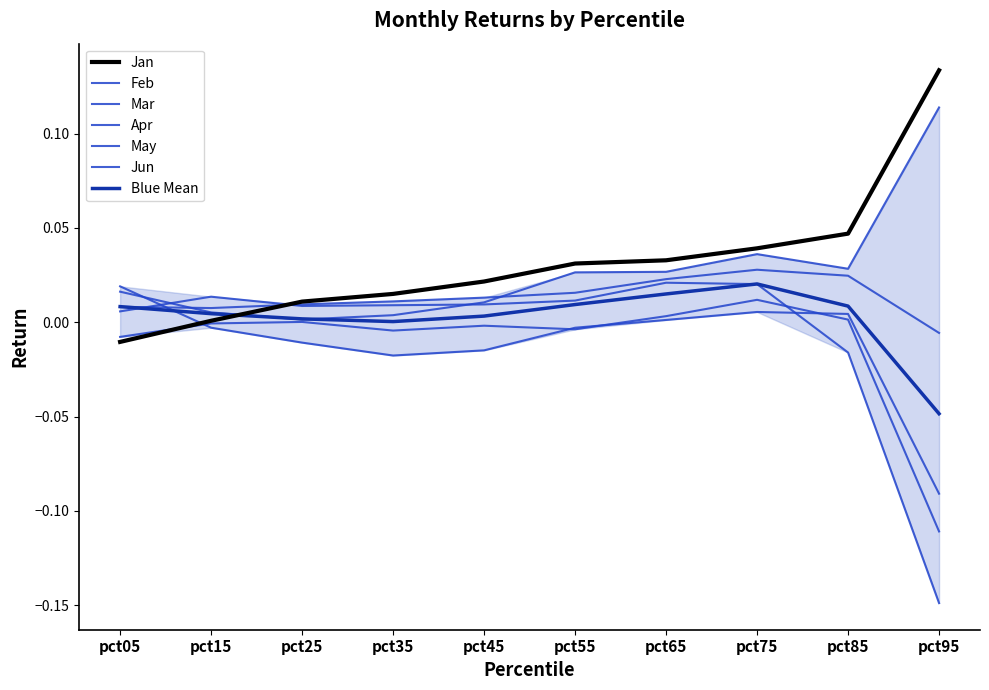

Reading right to left, what are all the values shown in this chart?

Jan: 0.1	0.0	0.0	0.0	0.0	0.0	0.0	0.0	0.0	-0.0
Feb: -0.1	0.0	0.0	0.0	-0.0	-0.0	-0.0	-0.0	-0.0	0.0
Mar: -0.1	-0.0	0.0	0.0	0.0	0.0	0.0	0.0	0.0	0.0
Apr: -0.0	0.0	0.0	0.0	0.0	0.0	0.0	0.0	0.0	0.0
May: -0.1	0.0	0.0	0.0	-0.0	-0.0	-0.0	0.0	-0.0	-0.0
Jun: 0.1	0.0	0.0	0.0	0.0	0.0	0.0	0.0	0.0	0.0